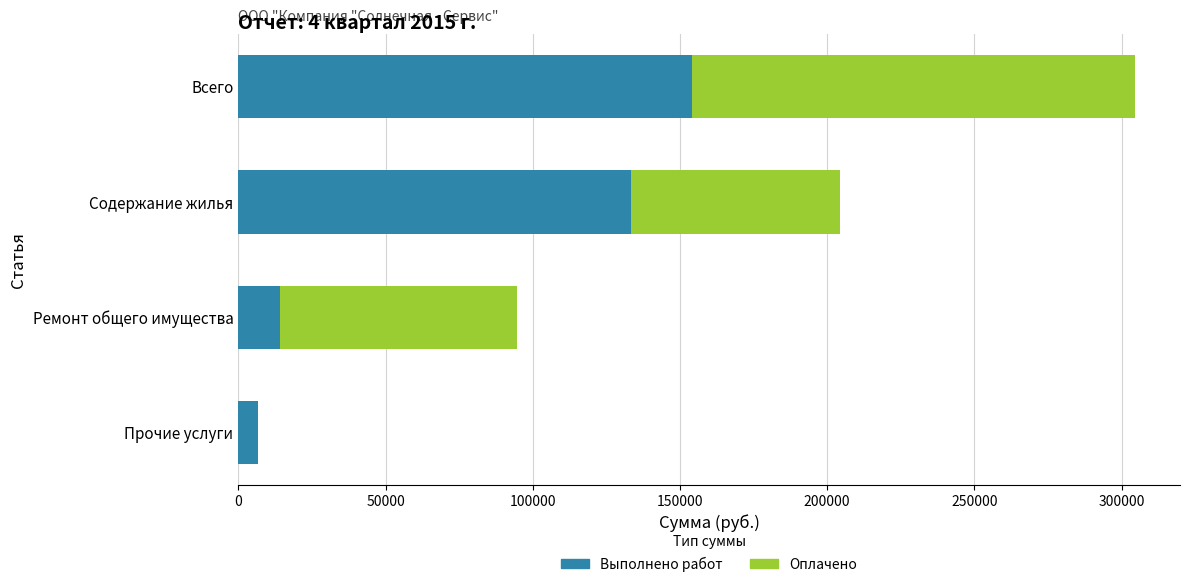

How many groups of bars are there?

4